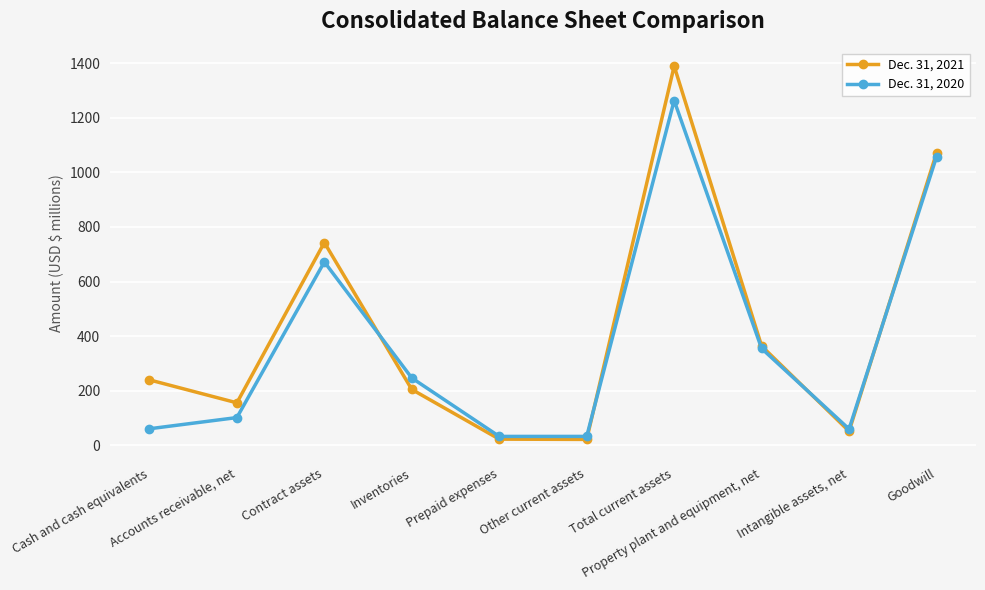

What is the spread (max minus min) of values at Contract assets?

71